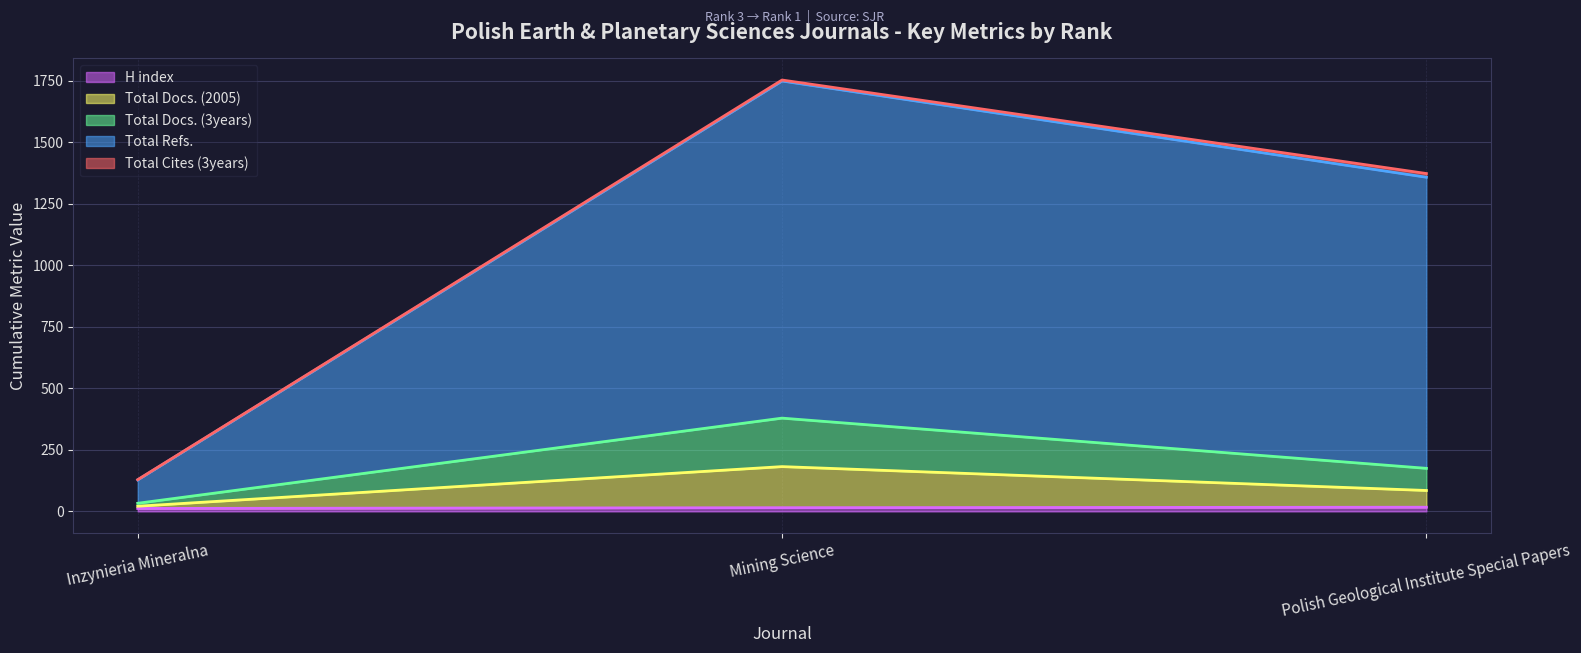

The value of Total Docs. (2005) at Mining Science is 245. True or false?

False